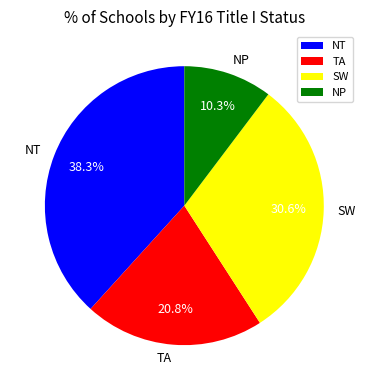

Does NT represent more than half of the total?

No